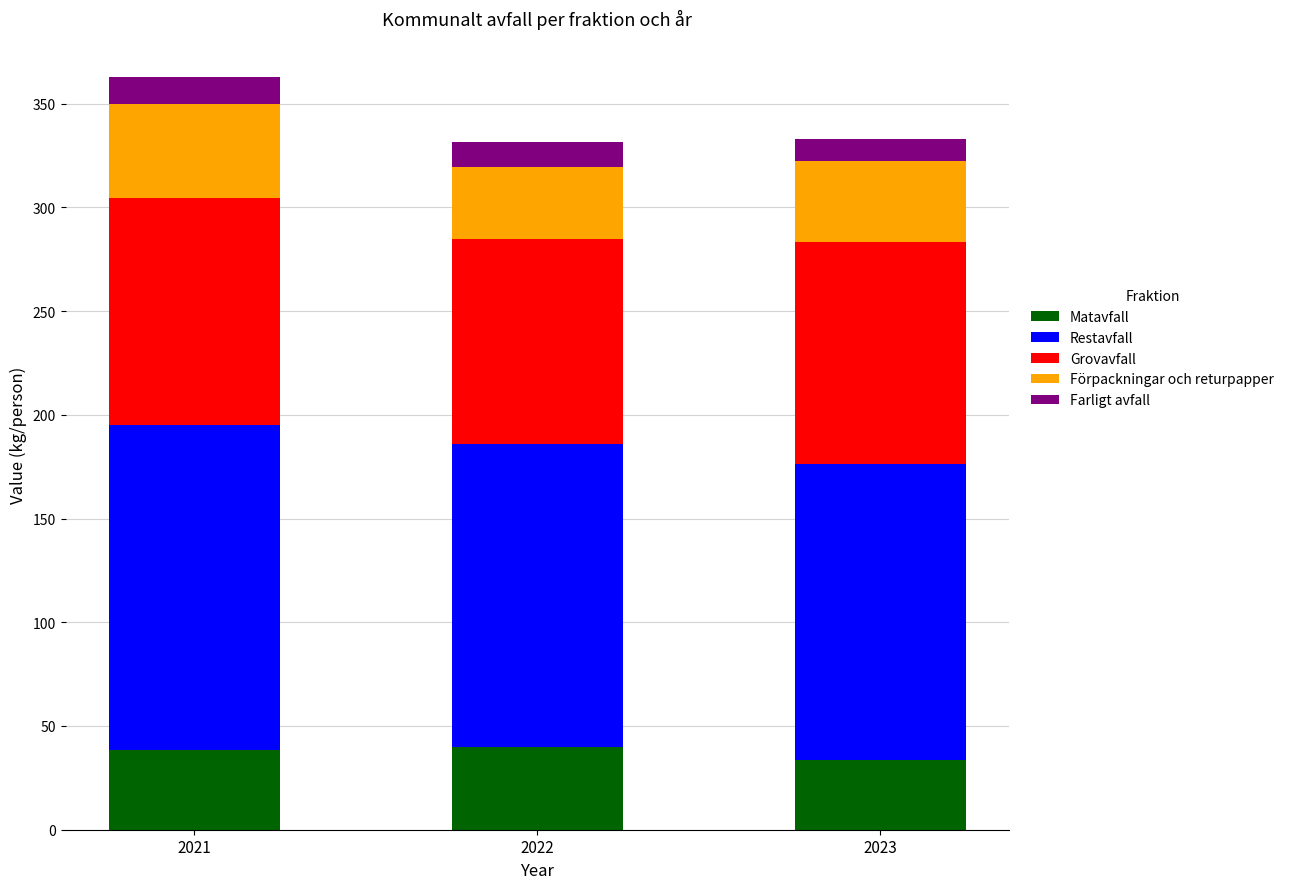

What is the lowest value of the Matavfall series?

33.8